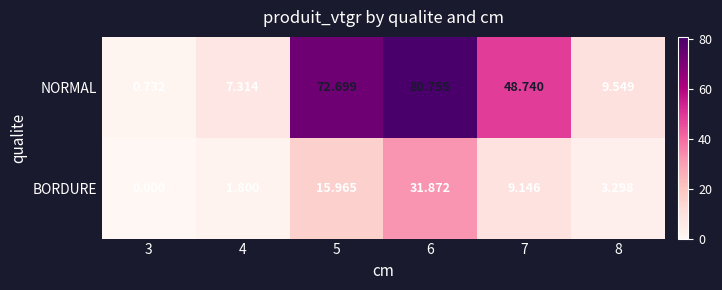

Which series has the widest spread of values?

NORMAL